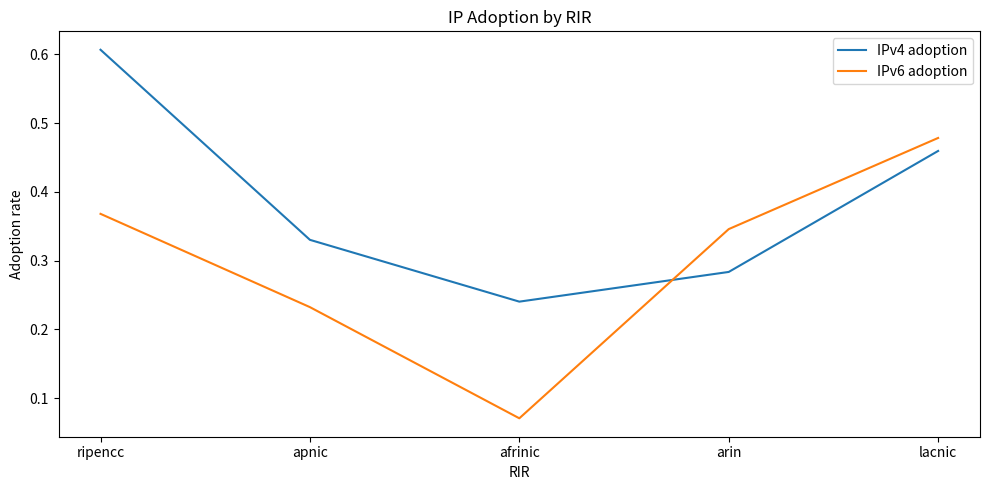

What are all the series names shown in the legend?

IPv4 adoption, IPv6 adoption